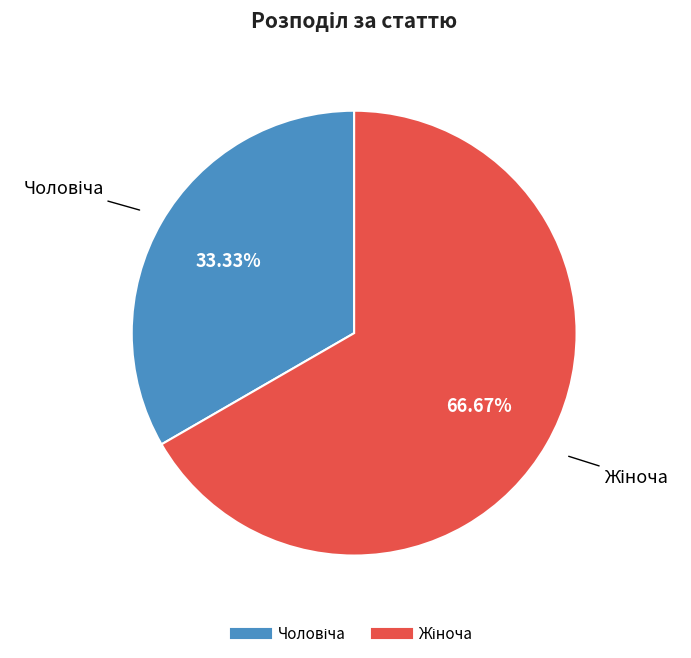

How many slices are in this pie chart?

2